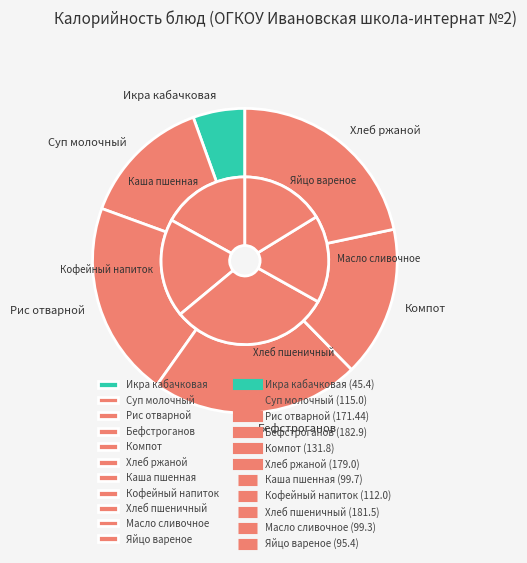

Which has a higher value, Компот or Масло сливочное?

Компот